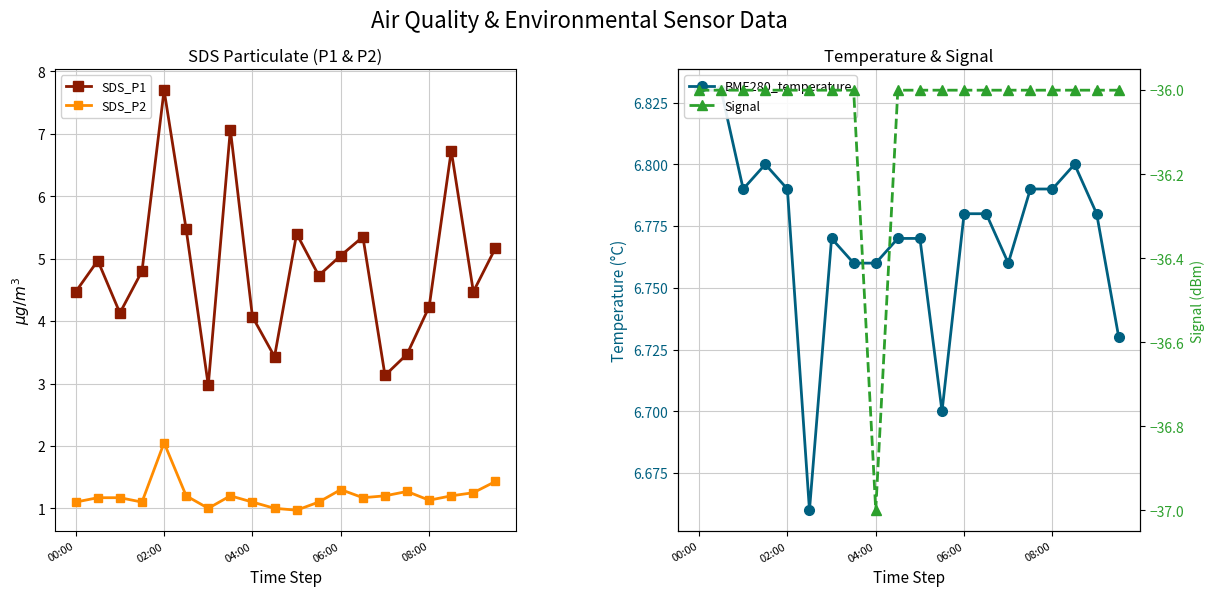

The value of SDS_P2 at 04:00 is 0.2. True or false?

False